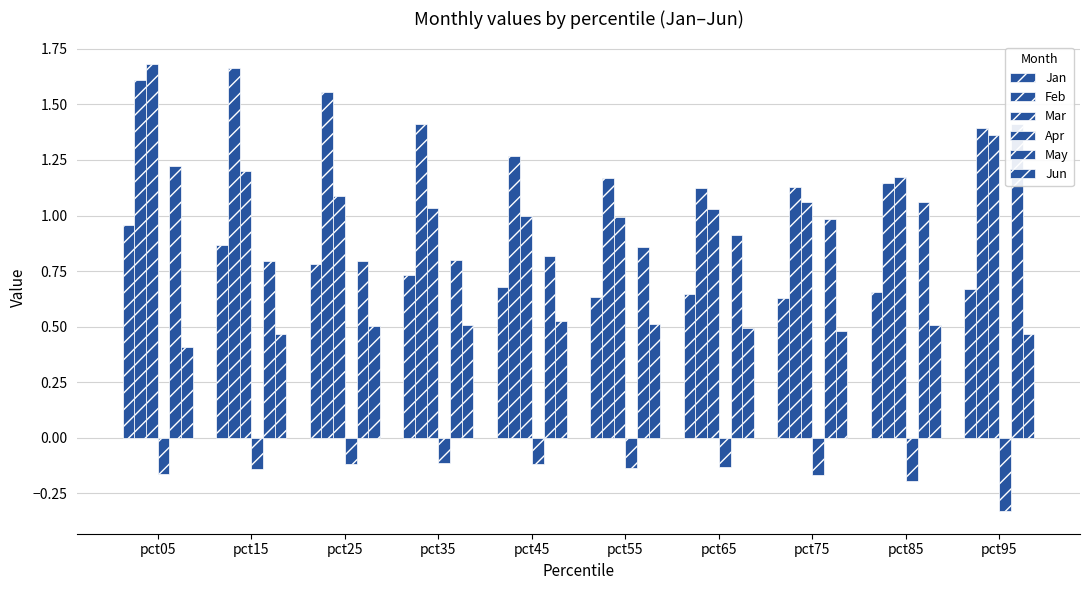

Which category has the lowest value across all series?

pct95